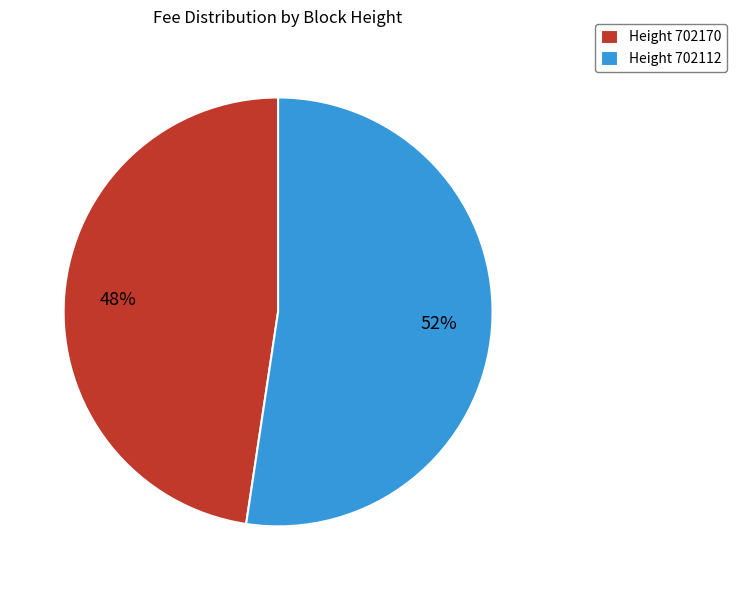

To the nearest percent, what percentage of the pie is Height 702170?

48%